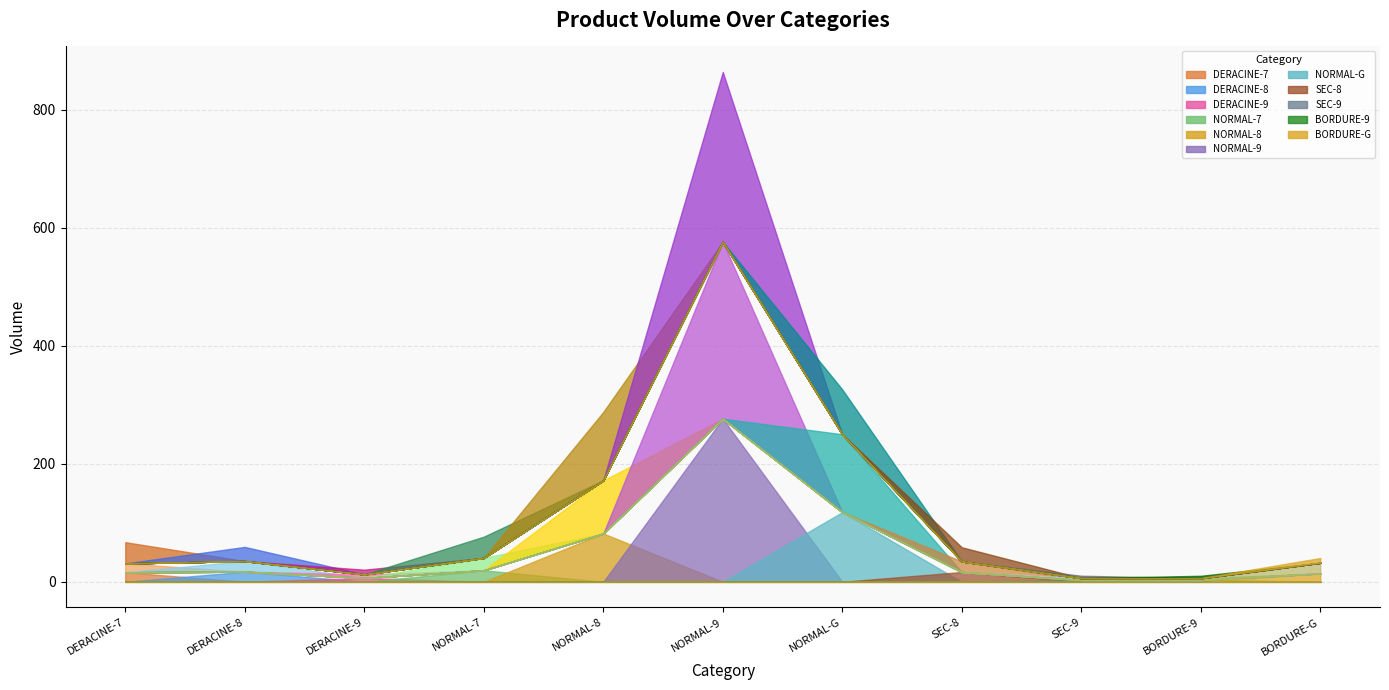

How many data points does each series have?

11